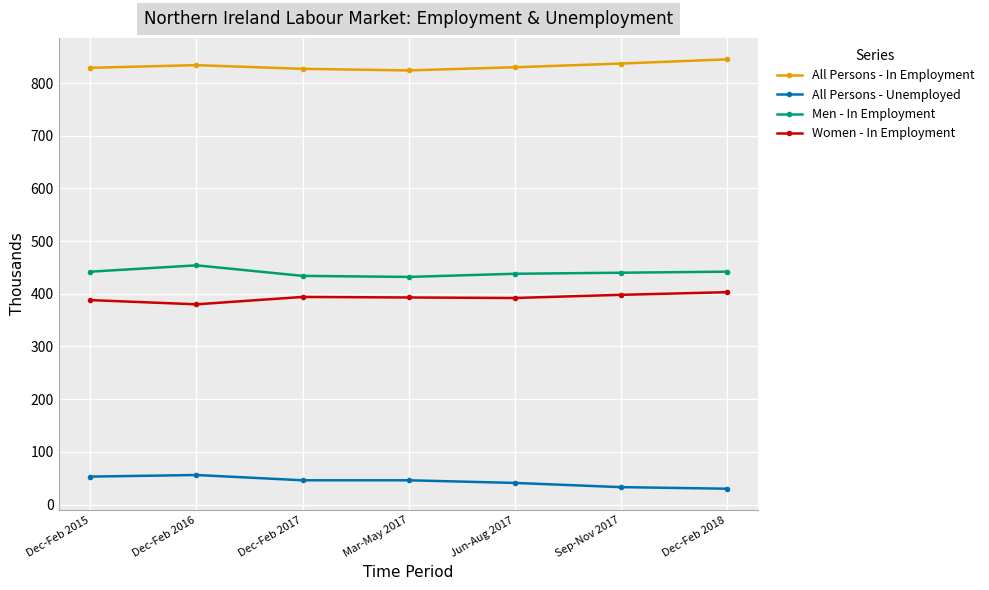

What is the value of the All Persons - In Employment point at the 5th from the left?

830